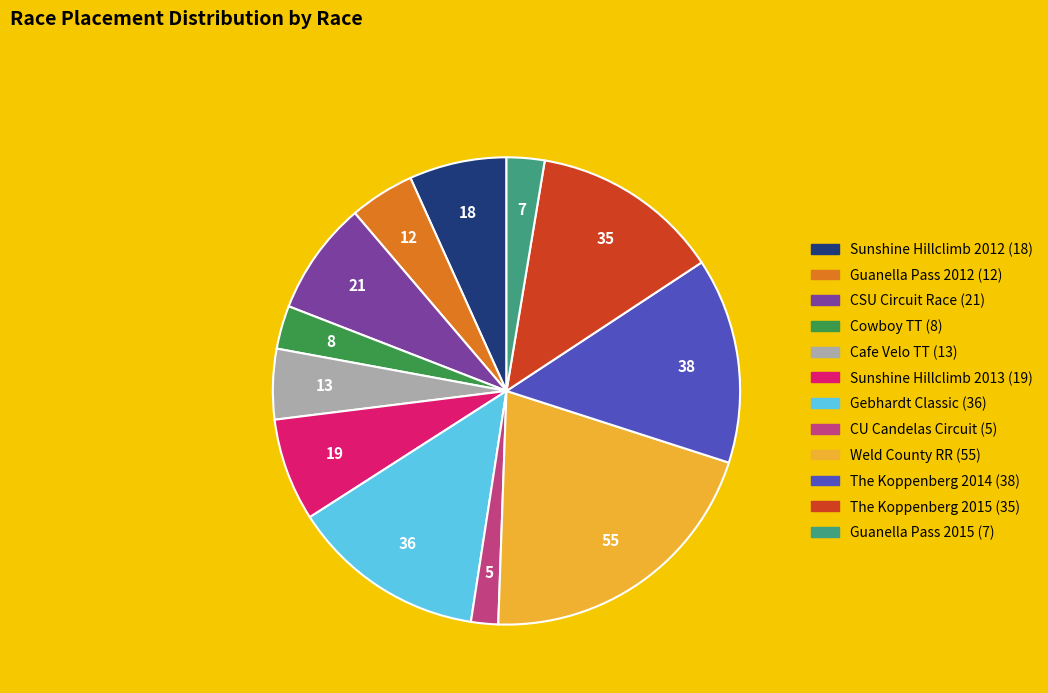

Is there a majority slice in this chart?

No